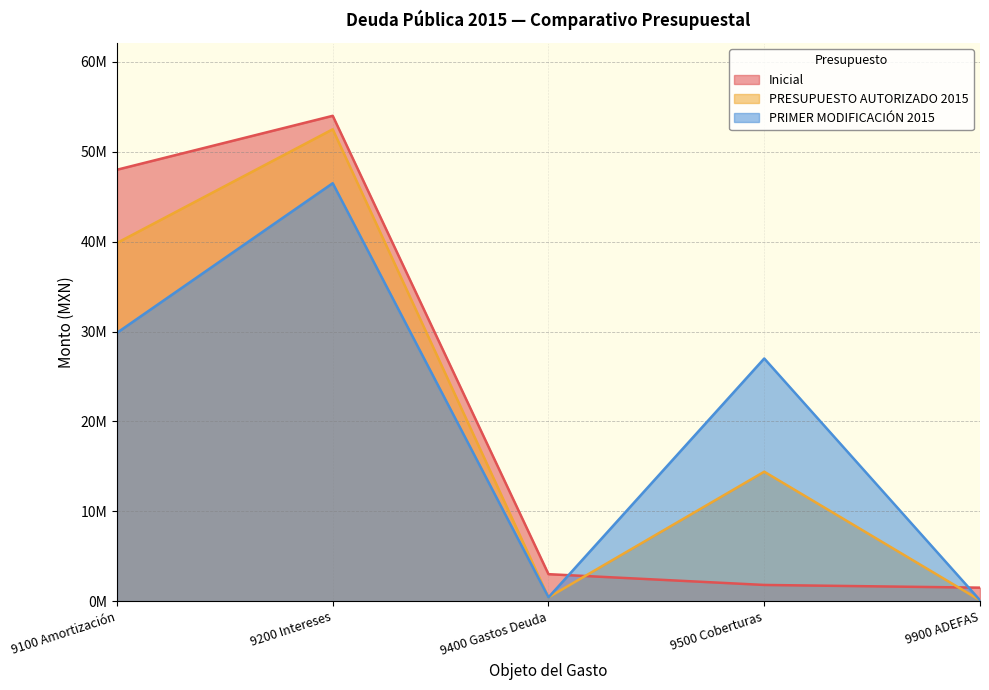

How many values in the Inicial series are below 3000000?

2